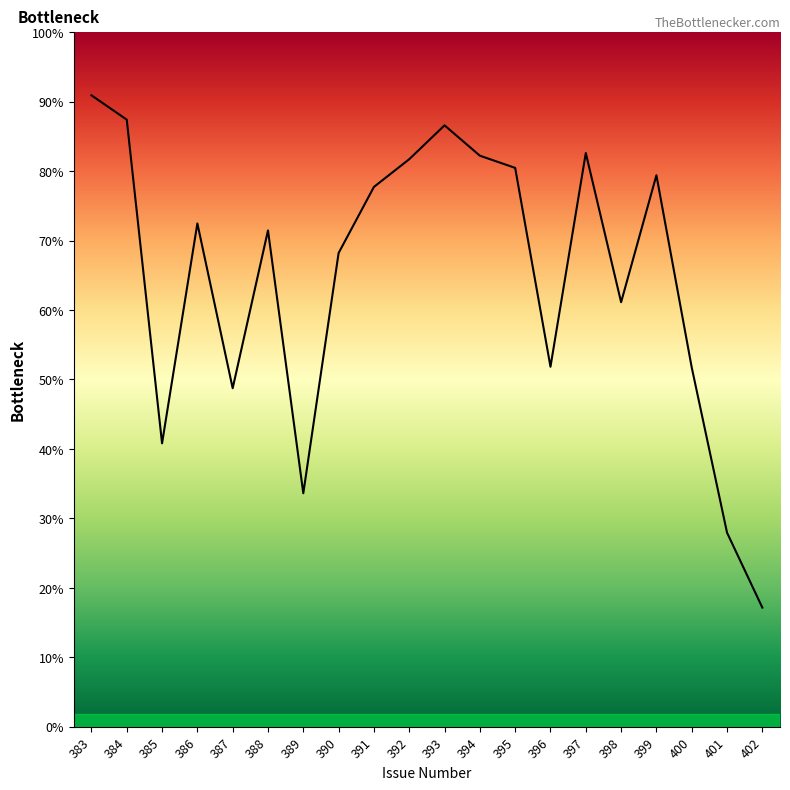

Reading left to right, transcribe all the data shown in this chart.

16655	16013	7474	13275	8928	13091	6157	12495	14238	14969	15863	15062	14740	9494	15133	11197	14546	9477	5118	3141